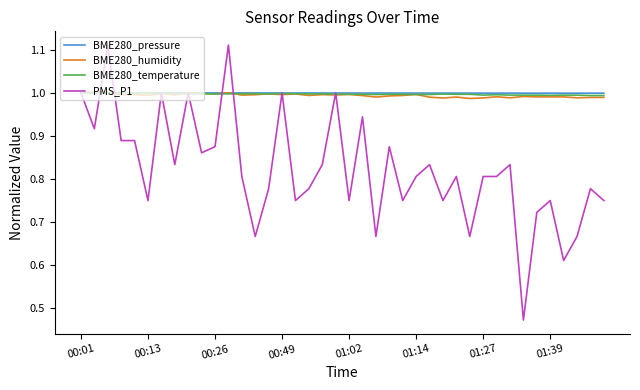

Which series has the largest range (max minus min)?

PMS_P1